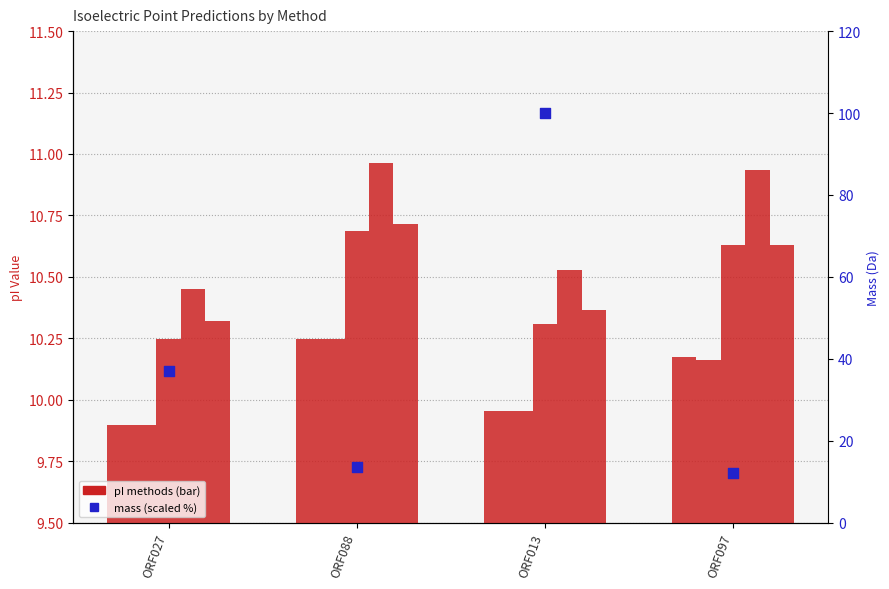

Is the value of EMBOSS at ORF013 greater than the value of mass (scaled %) at ORF027?

No